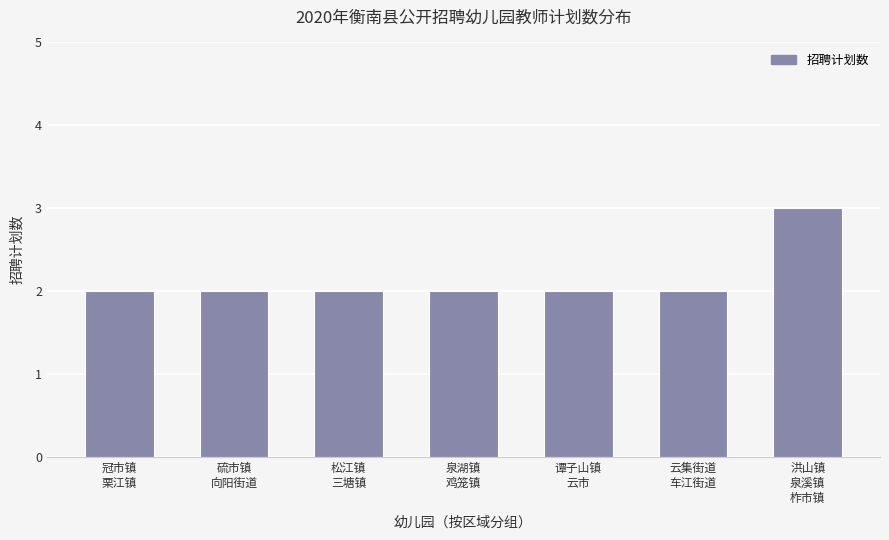

Count the number of data series in this chart.

1